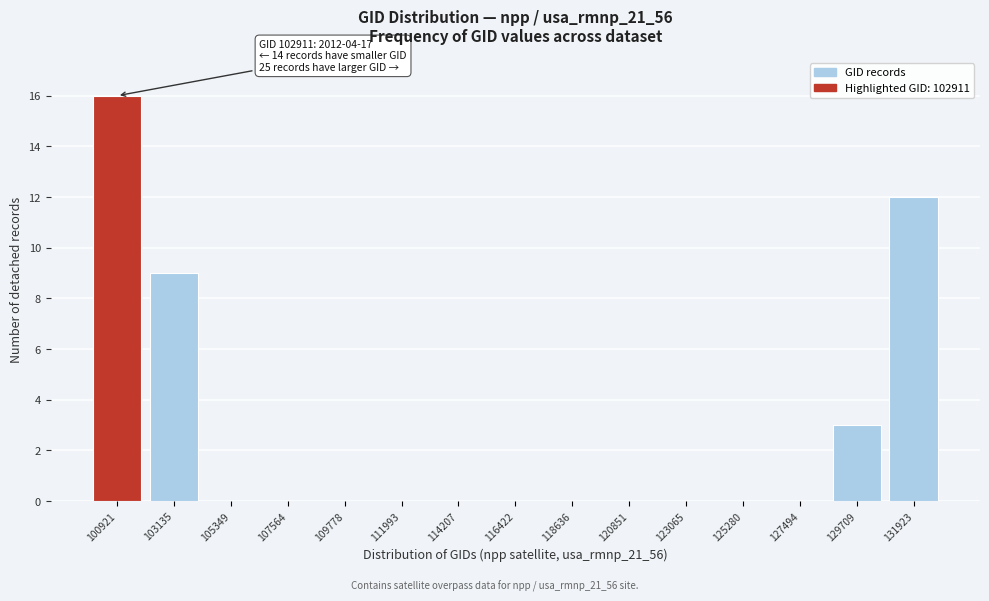

Reading left to right, what are all the values shown in this chart?

100921=16	103135=9	105349=0	107564=0	109778=0	111993=0	114207=0	116422=0	118636=0	120851=0	123065=0	125280=0	127494=0	129709=3	131923=12